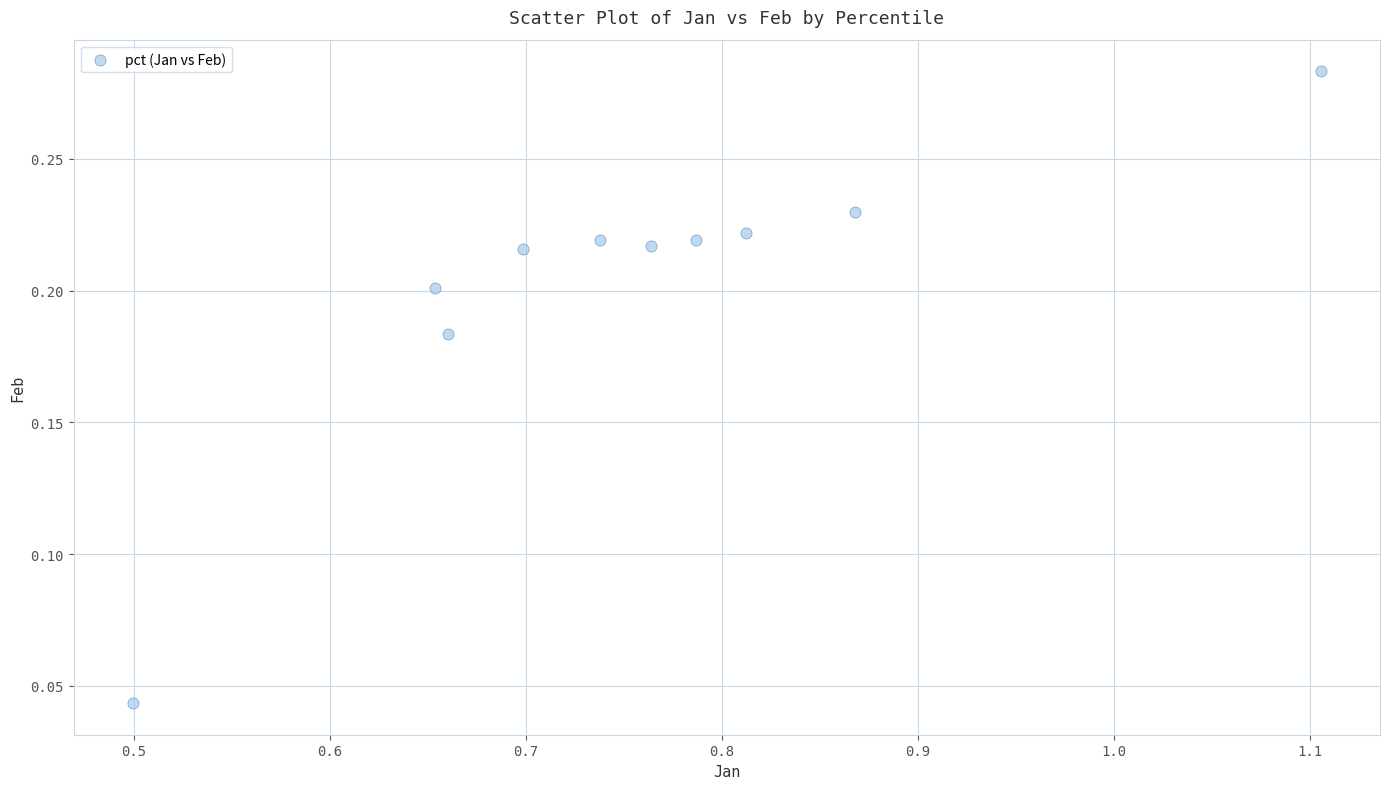

What is the range of X values (max minus min)?

0.6